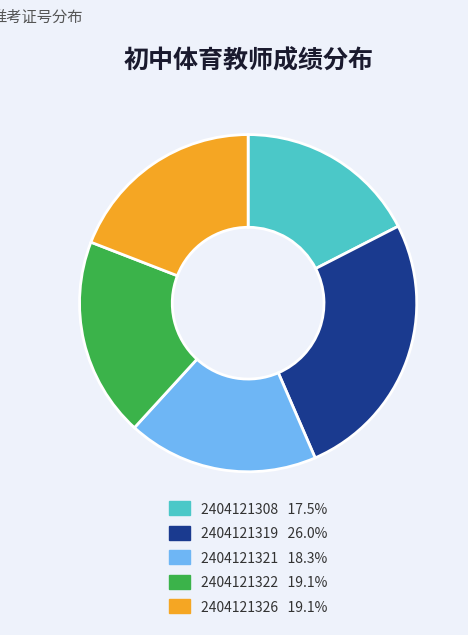

Combined, do 2404121319 and 2404121308 account for over 50%?

No